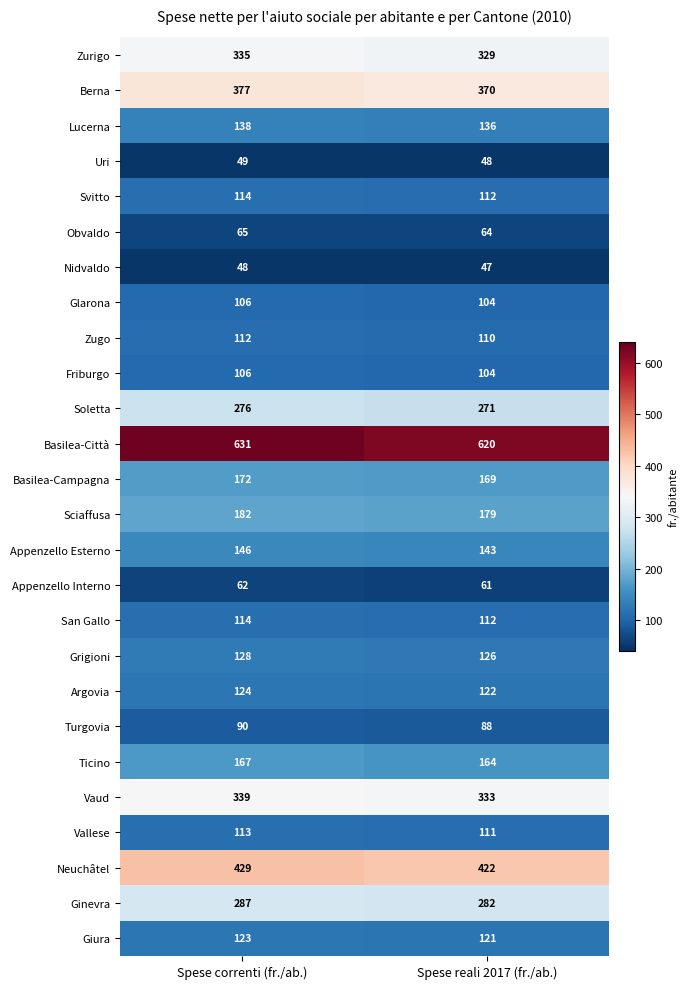

What is the highest value of the Ticino series?

167